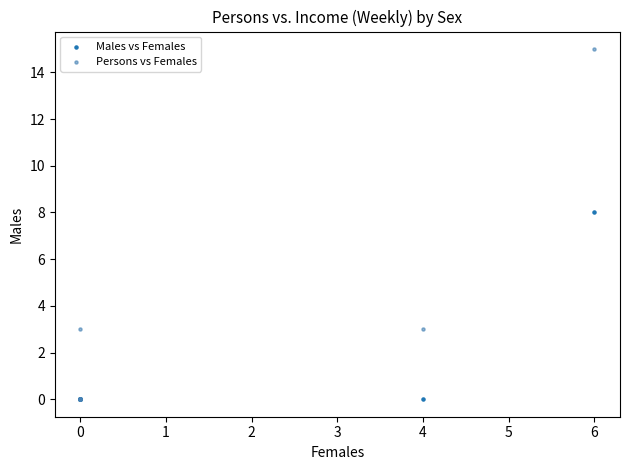

In the Persons vs Females series, what Y value is closest to 7?

3